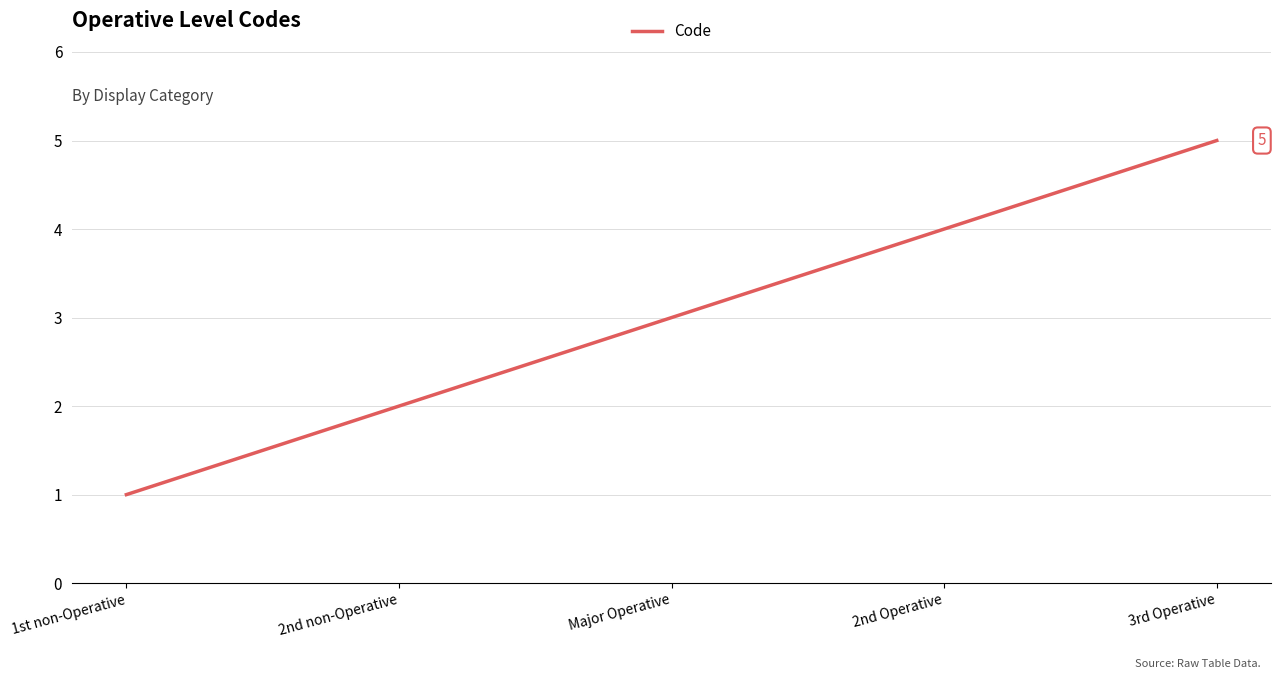

True or false: the data shows 5 at 3rd Operative.

True